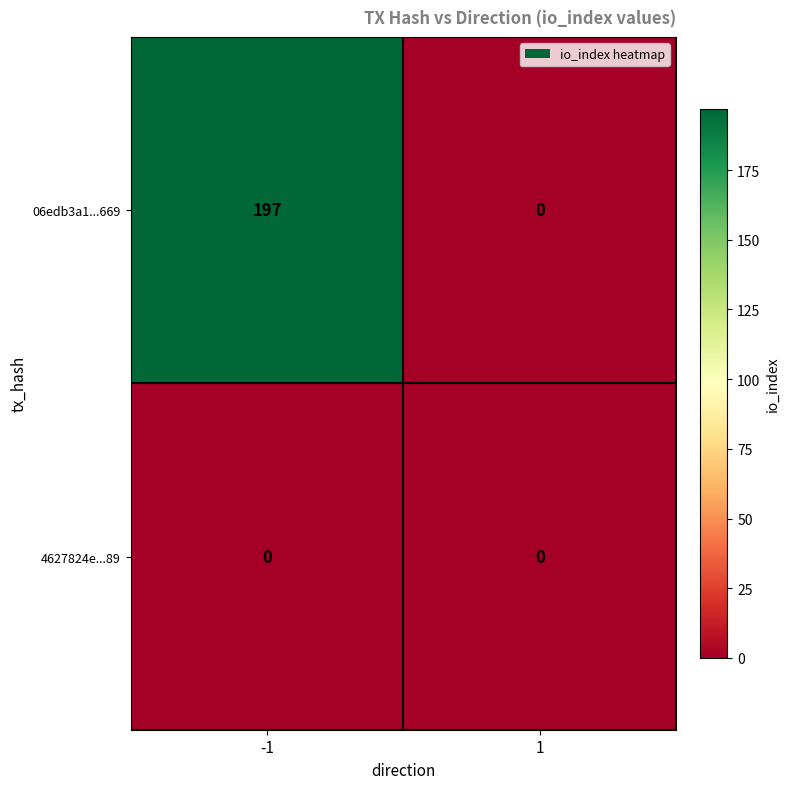

What is the sum of all 06edb3a1...669 values?

197